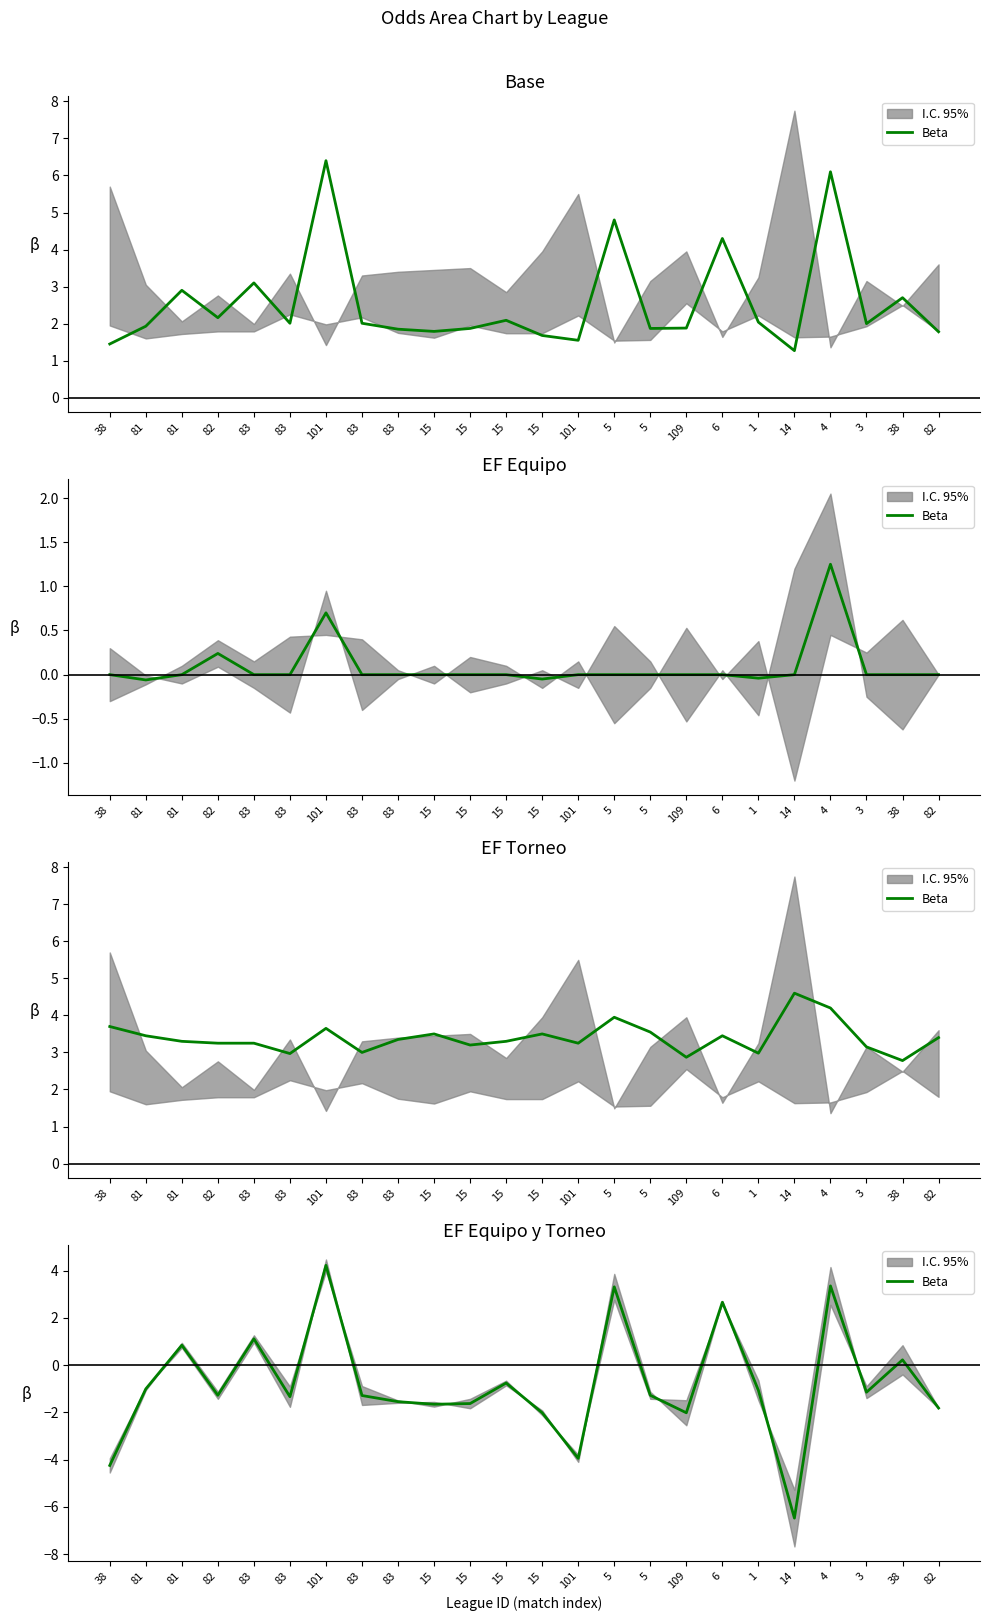

At which category does the chart reach its minimum across all series?

14